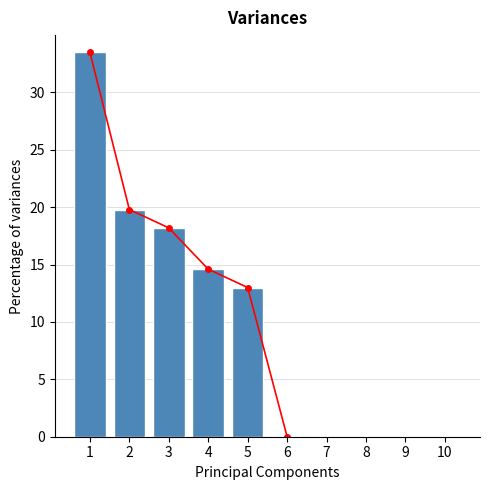

What is the difference between the values at 8 and 2?

19.8